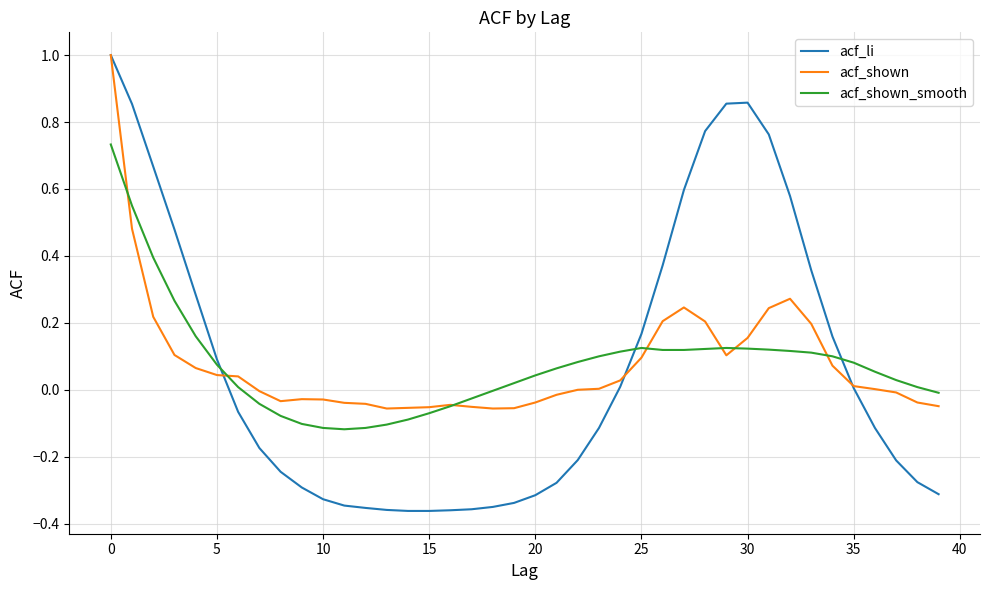

Is this an area chart (filled region under the line)?

No